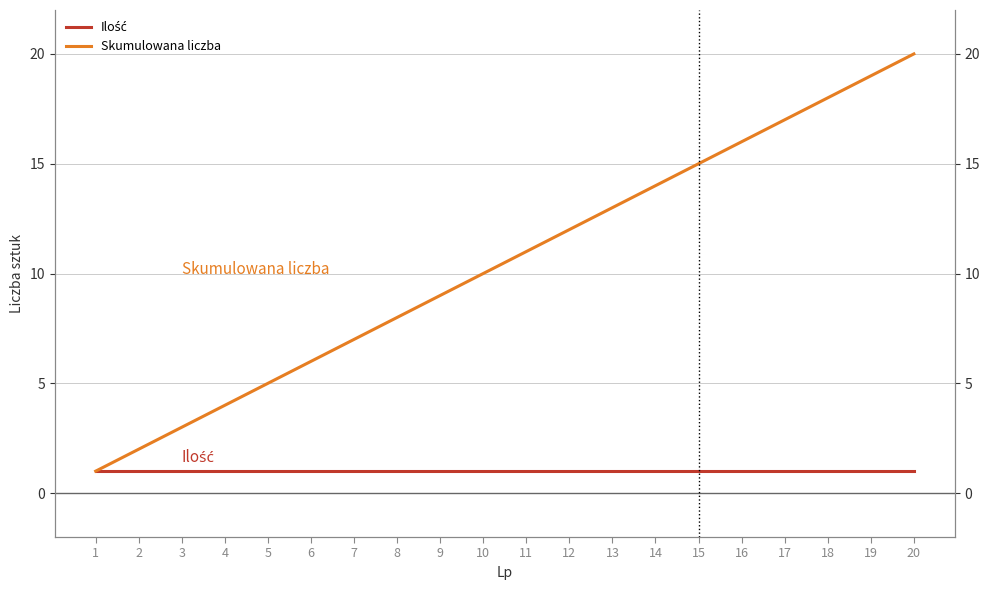

How many categories are shown in the chart?

20